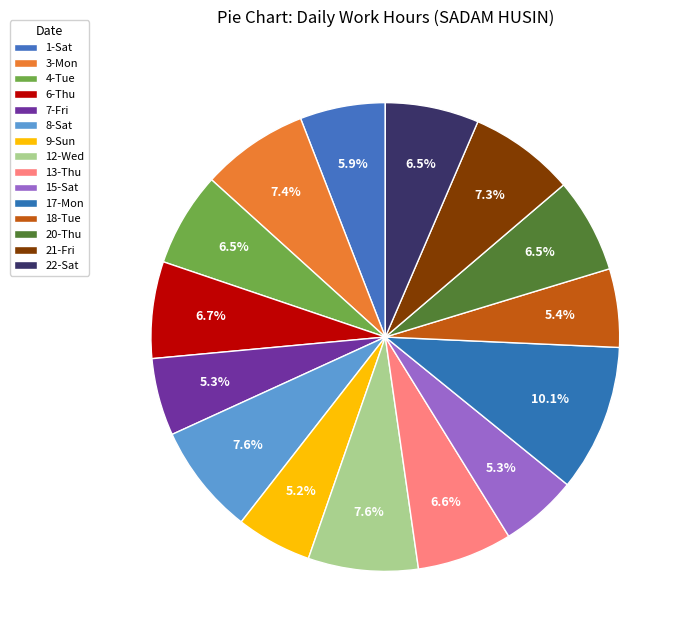

To the nearest percent, what is the combined percentage of 8-Sat and 18-Tue?

13%